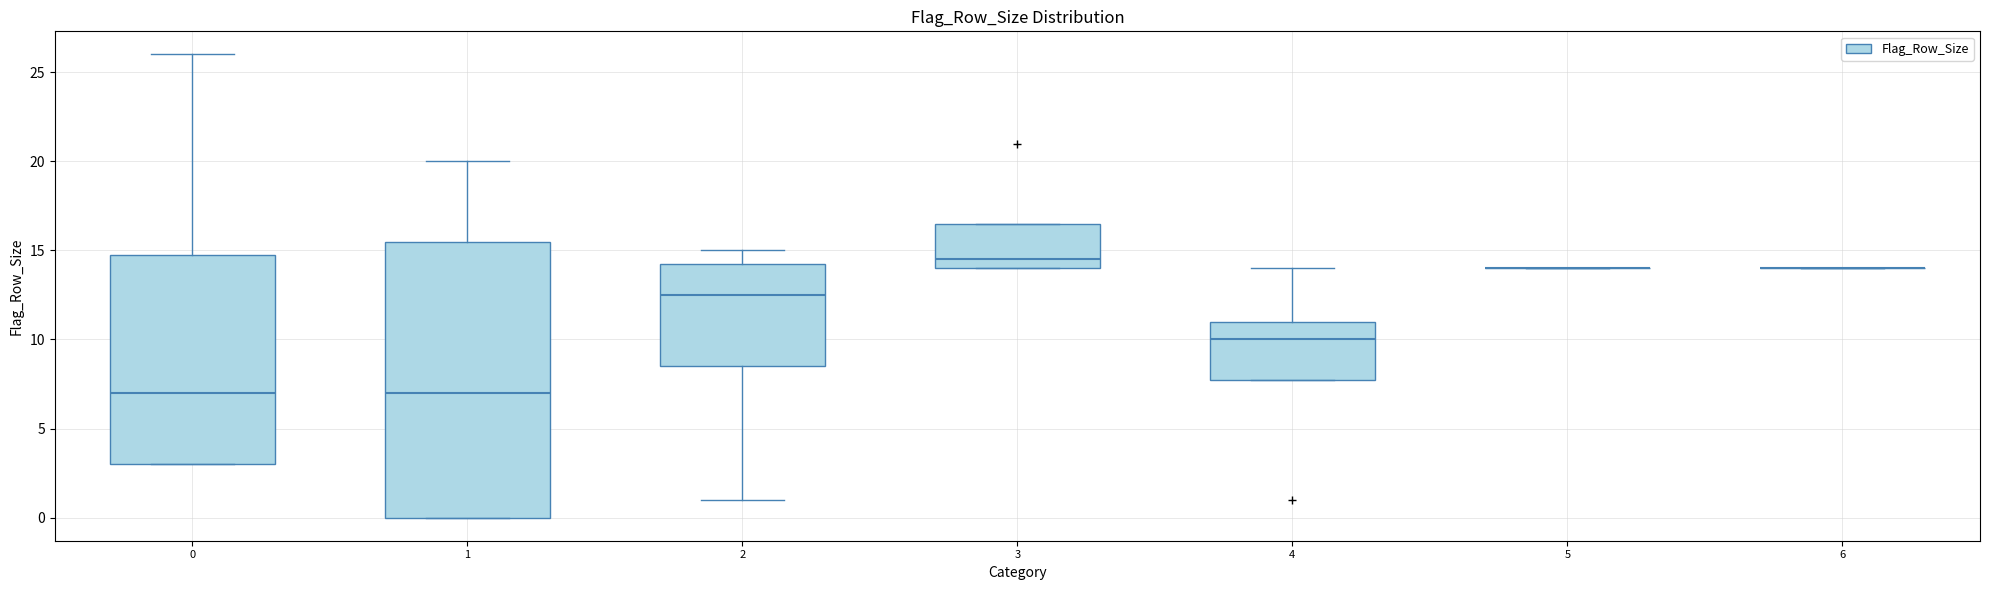

Where is the lower edge of the box at x = 3 on the y-axis? The values are not printed on the chart, so give them approximately, as read against the axis.

14.0